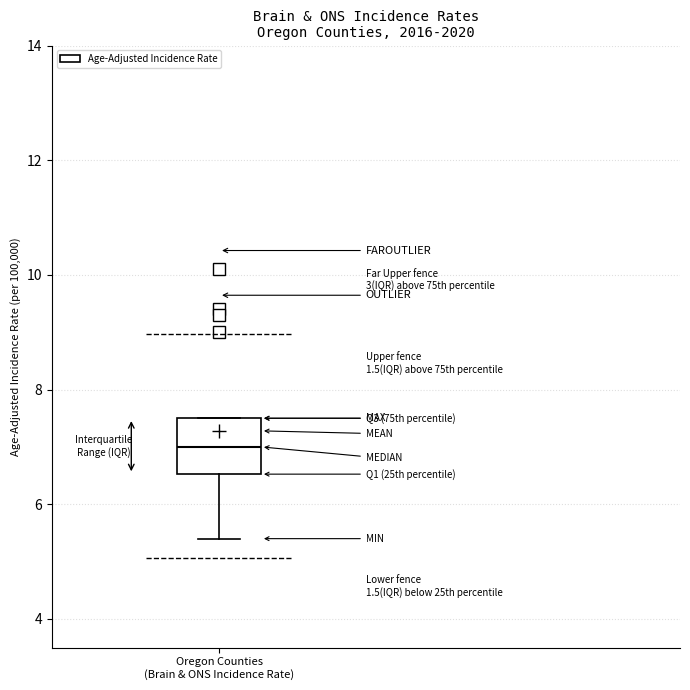

Read this box plot against the y-axis: the position of the median line, the range covered by the box, and the ends of both whiskers. The values are not printed on the chart, so give them approximately, as read against the axis.

median 7.0, box 6.6 to 7.6, whiskers 5.4 to 7.6